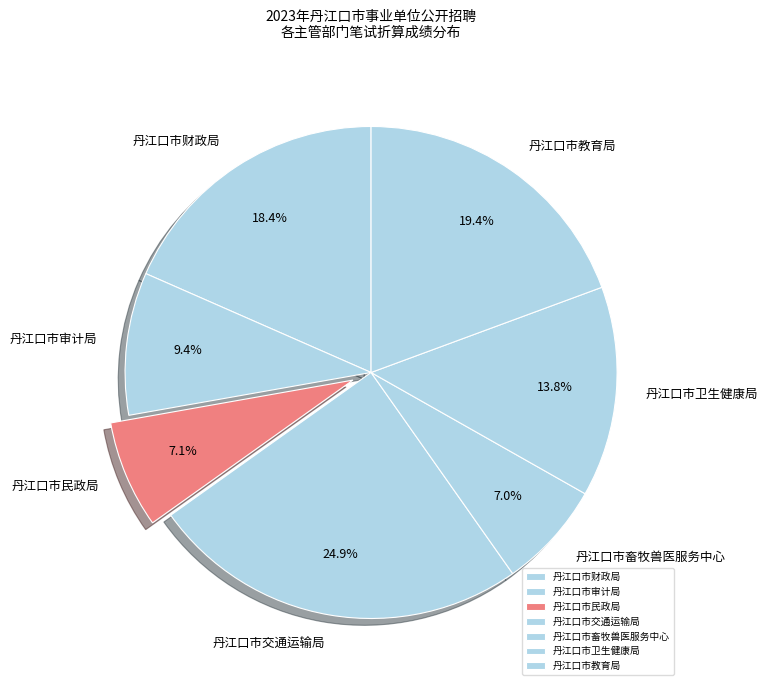

Which category has the biggest portion of the pie?

丹江口市交通运输局